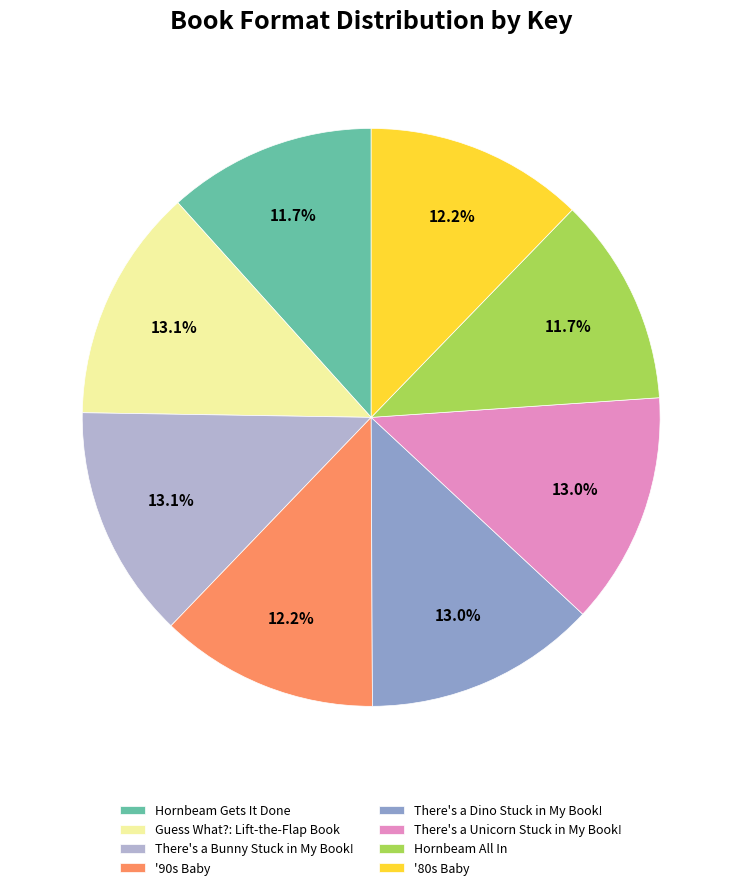

True or false: Hornbeam Gets It Done accounts for 12% of the total.

True